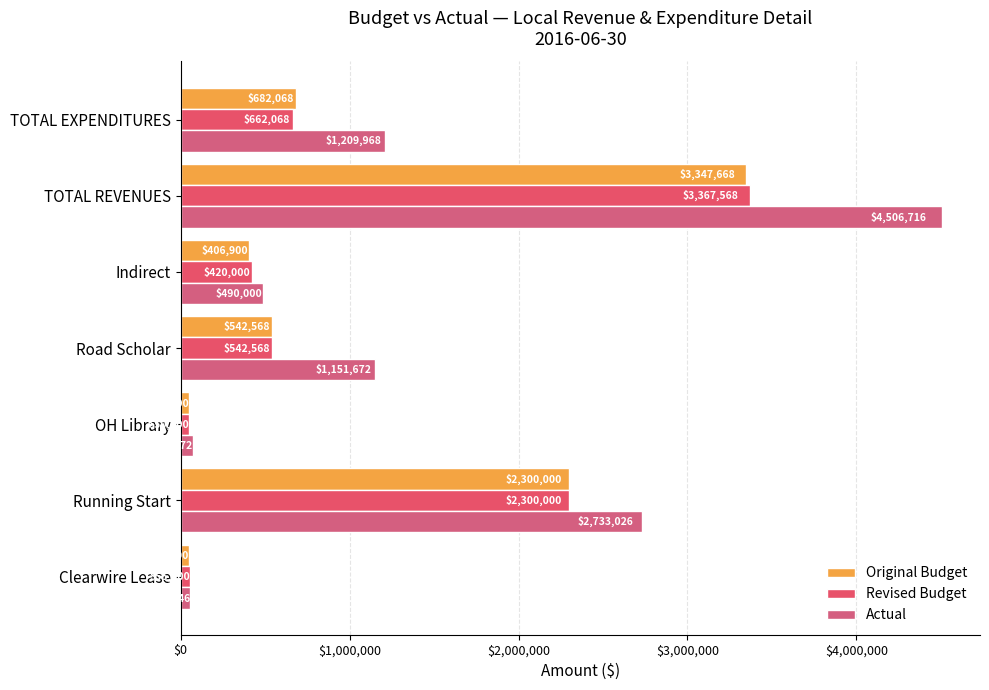

At which category is the sum across all series the highest?

TOTAL REVENUES